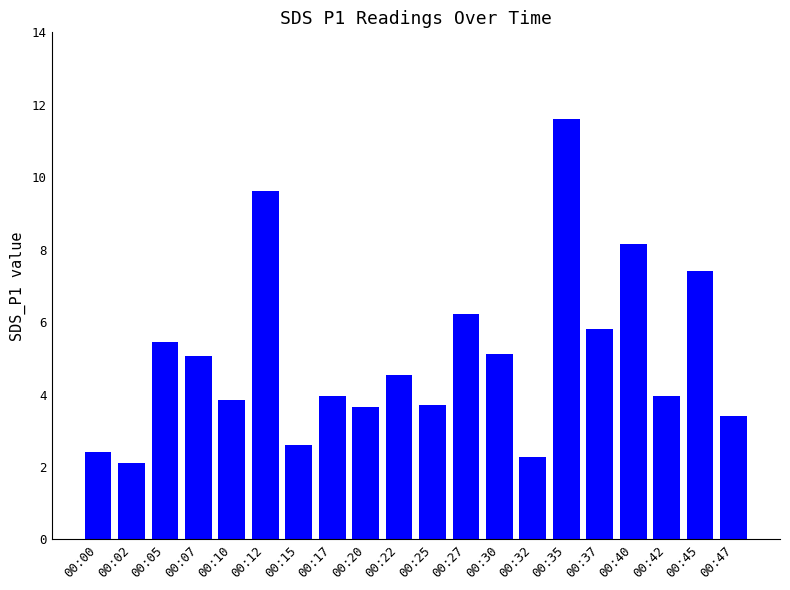

What is the difference between the values at 00:45 and 00:42?

3.4